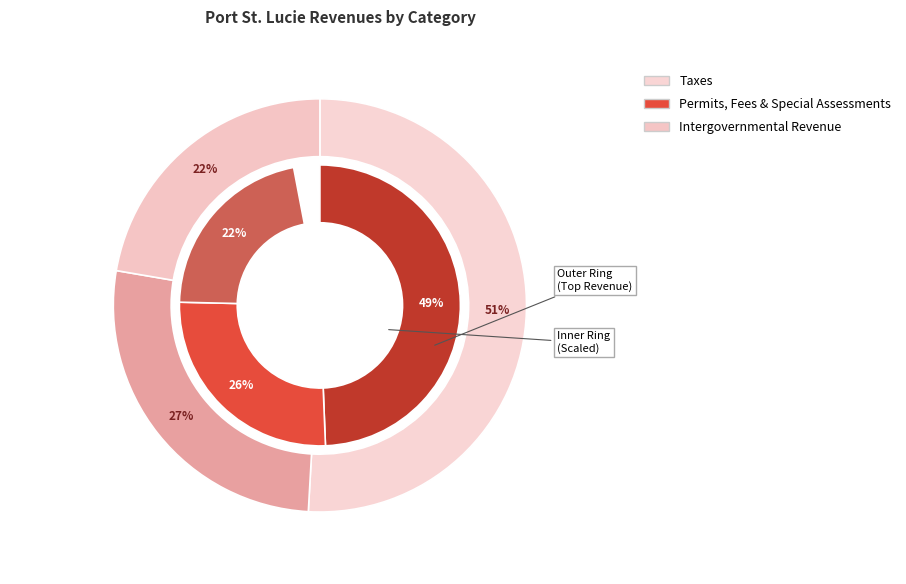

Is it true that Charges for Services is 0% of the pie?

True